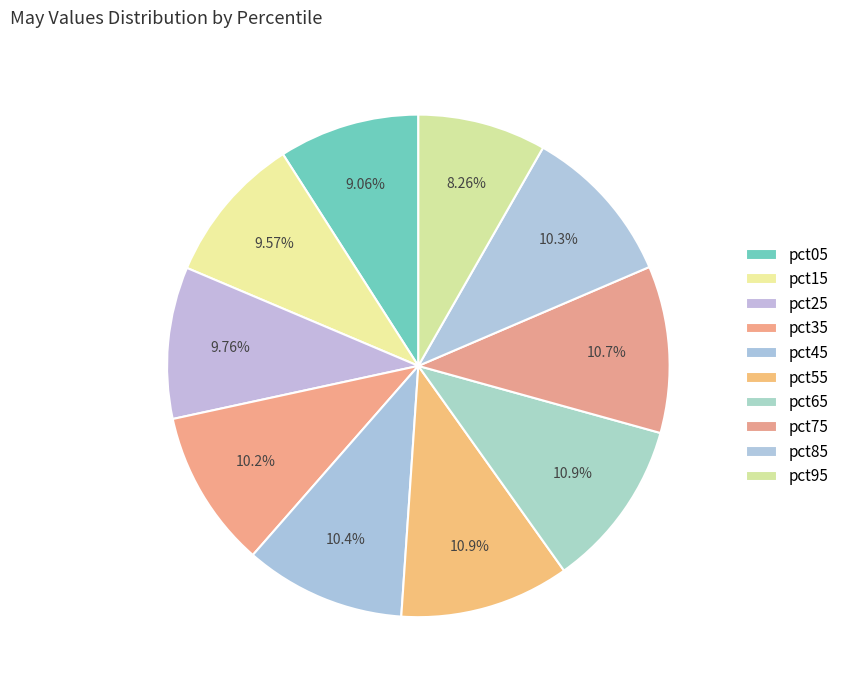

How many segments does this pie chart have?

10